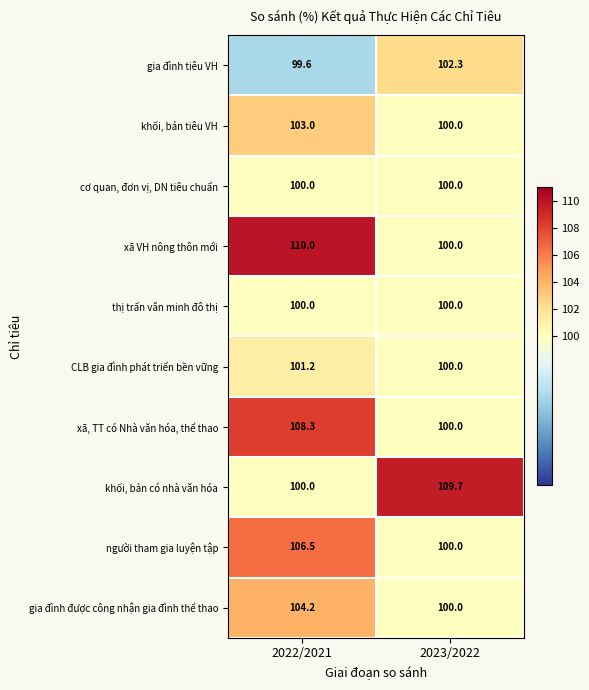

How many distinct data groups are displayed?

10